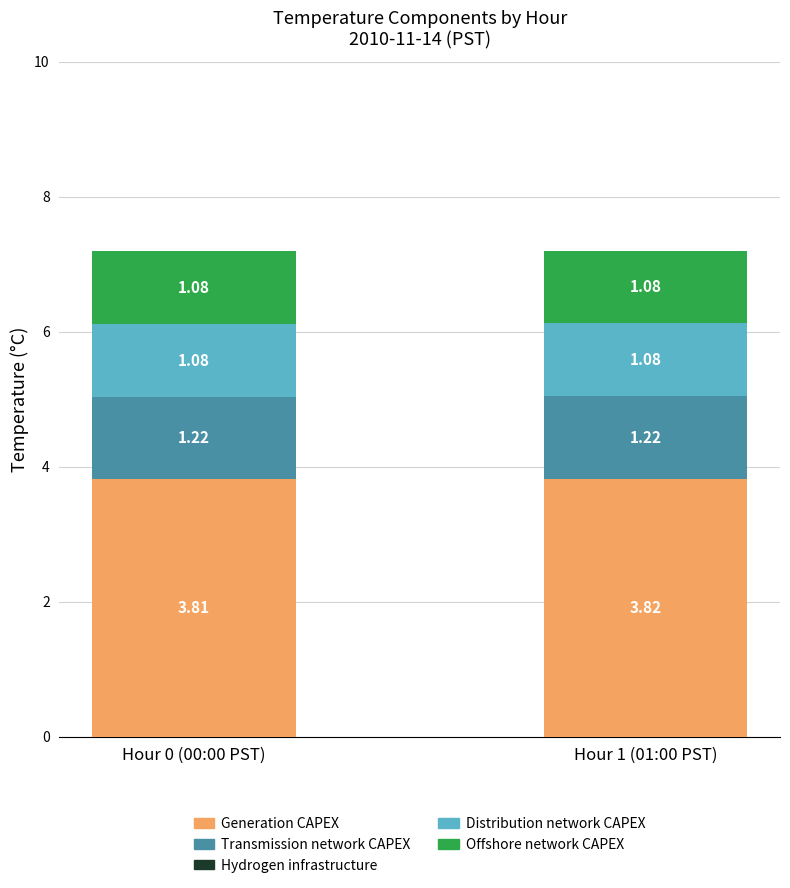

At which category is the sum across all series the highest?

Hour 1 (01:00 PST)